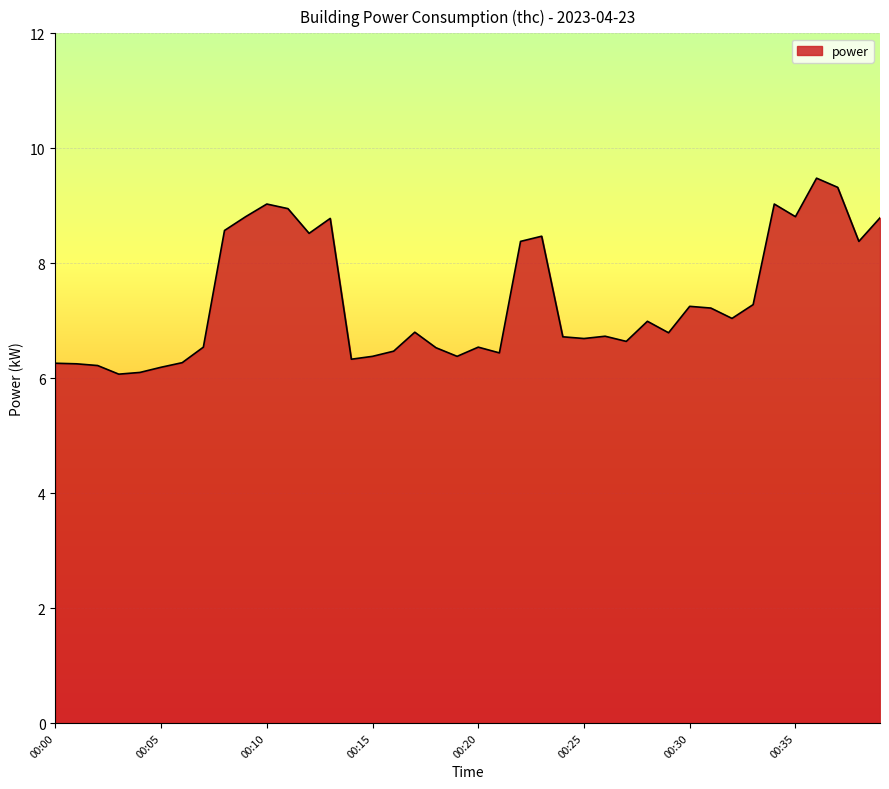

What is the sum of all values?

294.4